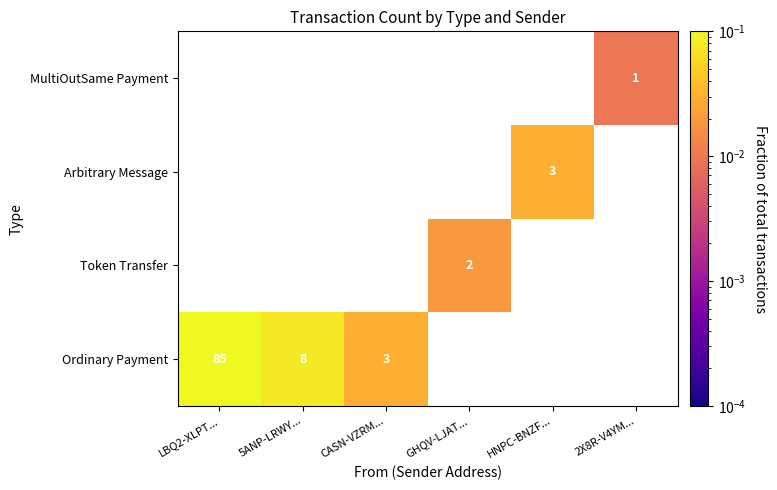

At how many categories does at least one series exceed 0?

6